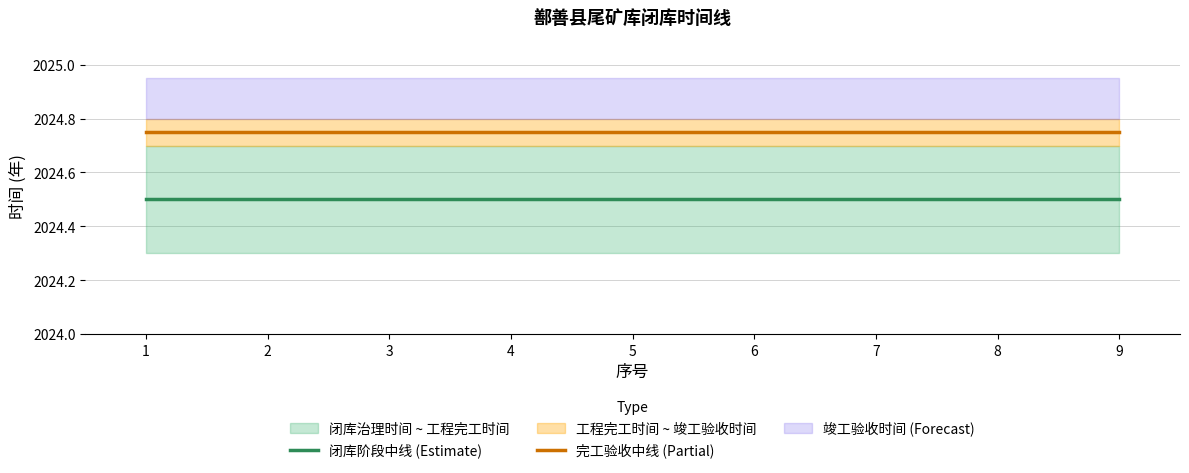

What is the value of the 完工验收中线 (Partial) point at the 8th from the left?

2024.8